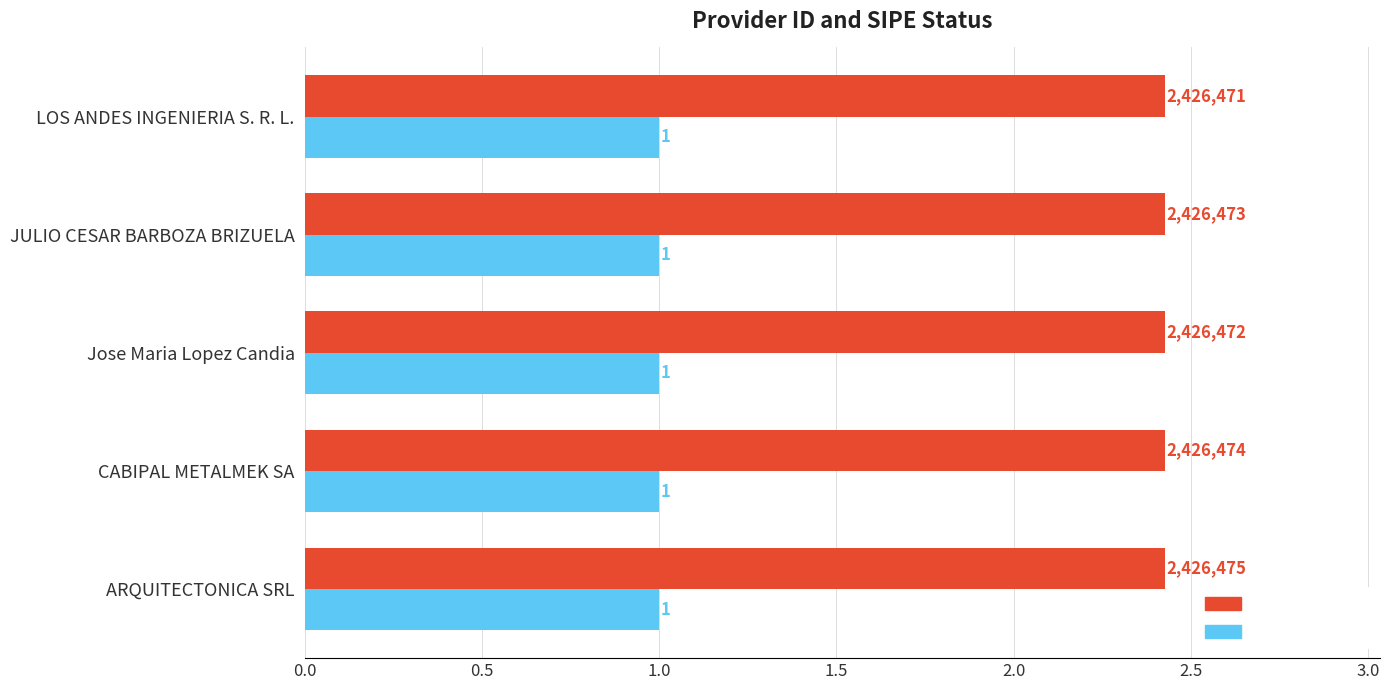

Is it true that the value at JULIO CESAR BARBOZA BRIZUELA is 2.4?

True